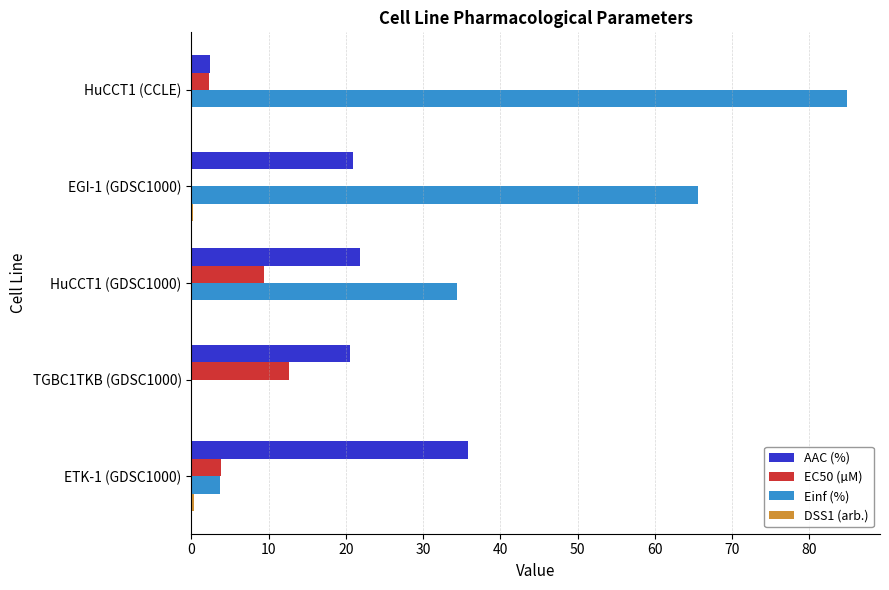

What is the maximum value shown in the chart?

84.9